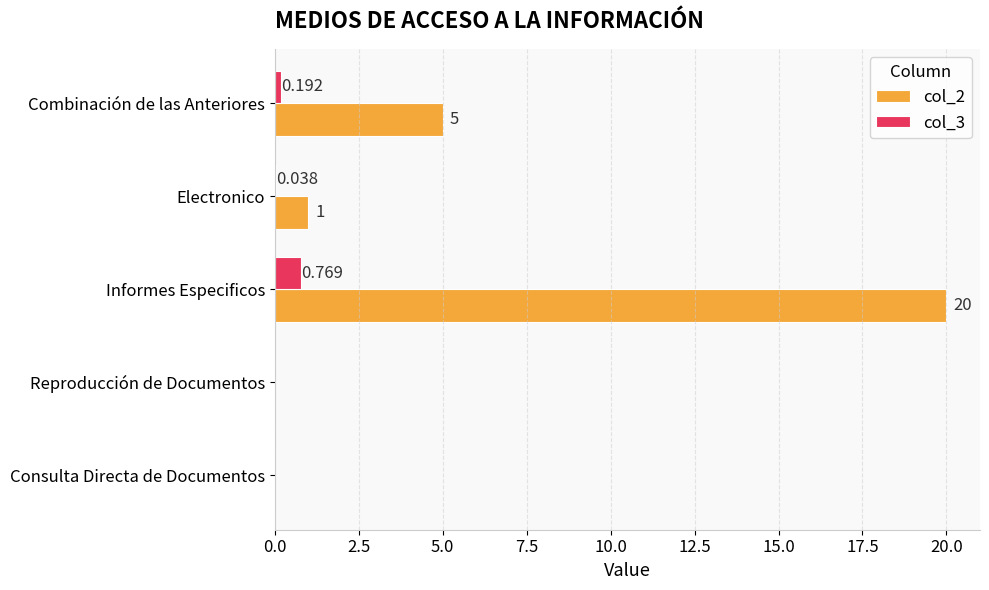

What are all the series names shown in the legend?

col_2, col_3